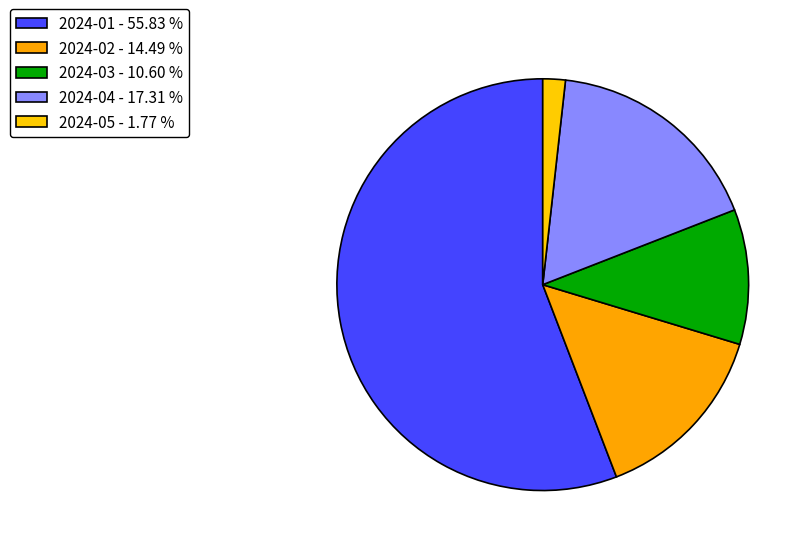

What portion of the pie excludes 2024-01?

44.2%